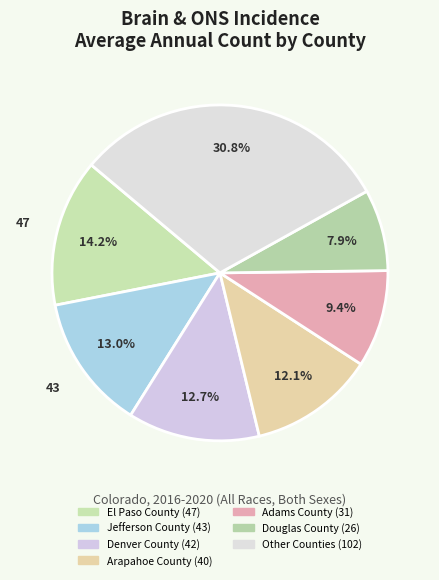

How many slices are in this pie chart?

7